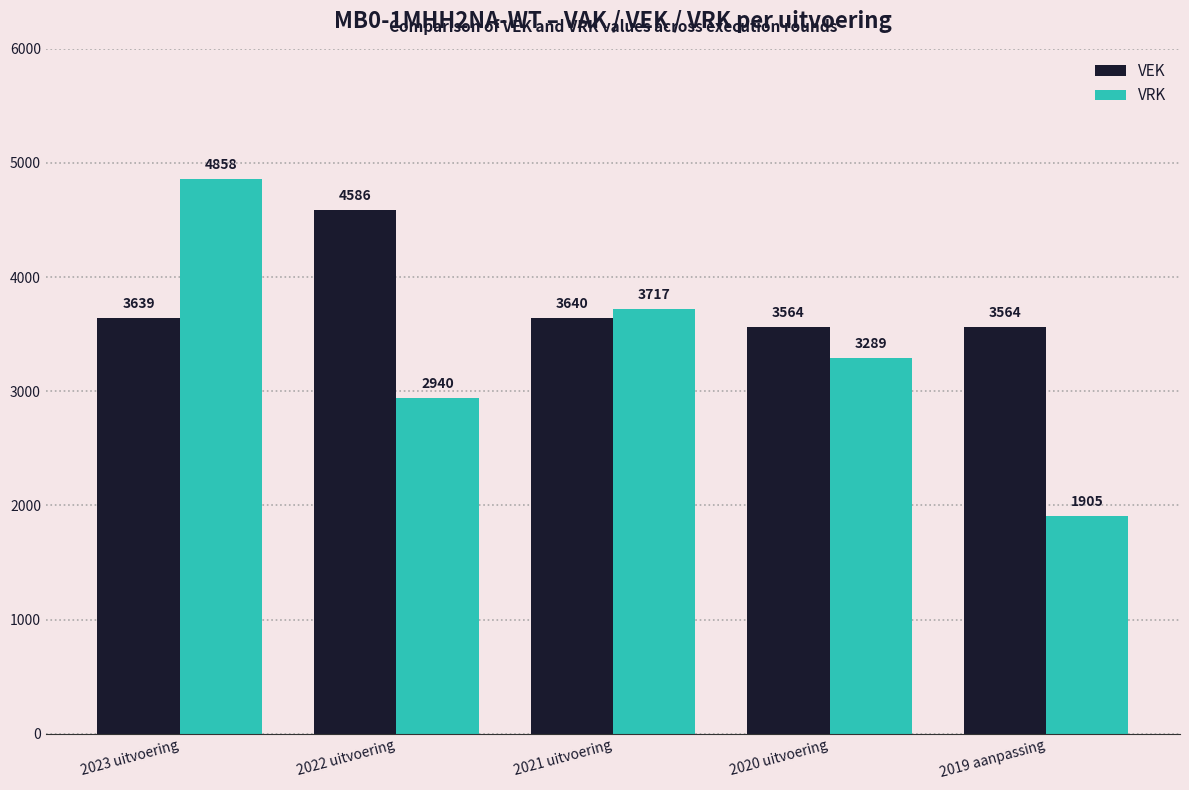

How many distinct data groups are displayed?

2